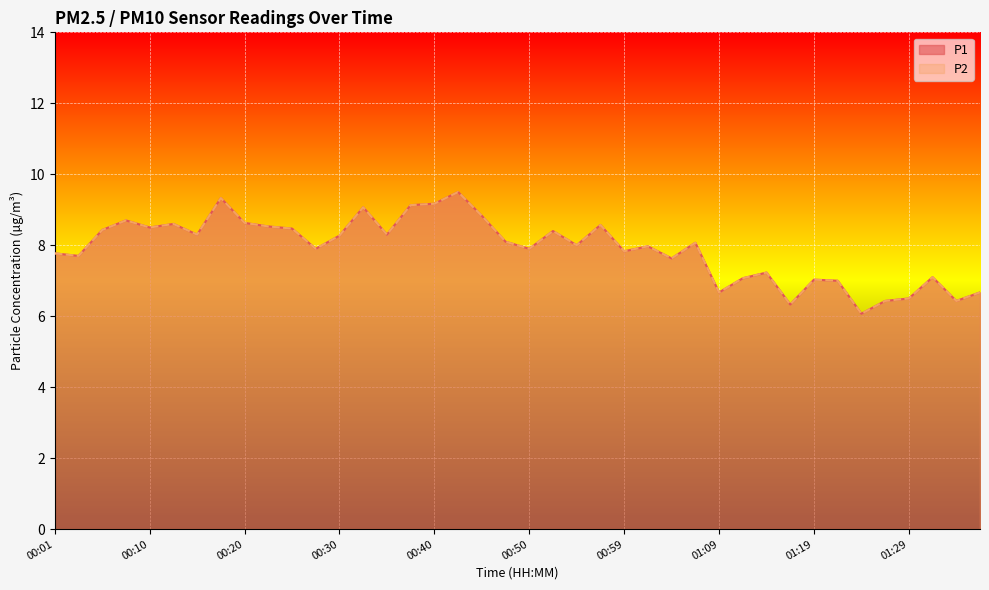

How many lines are shown in the chart?

2